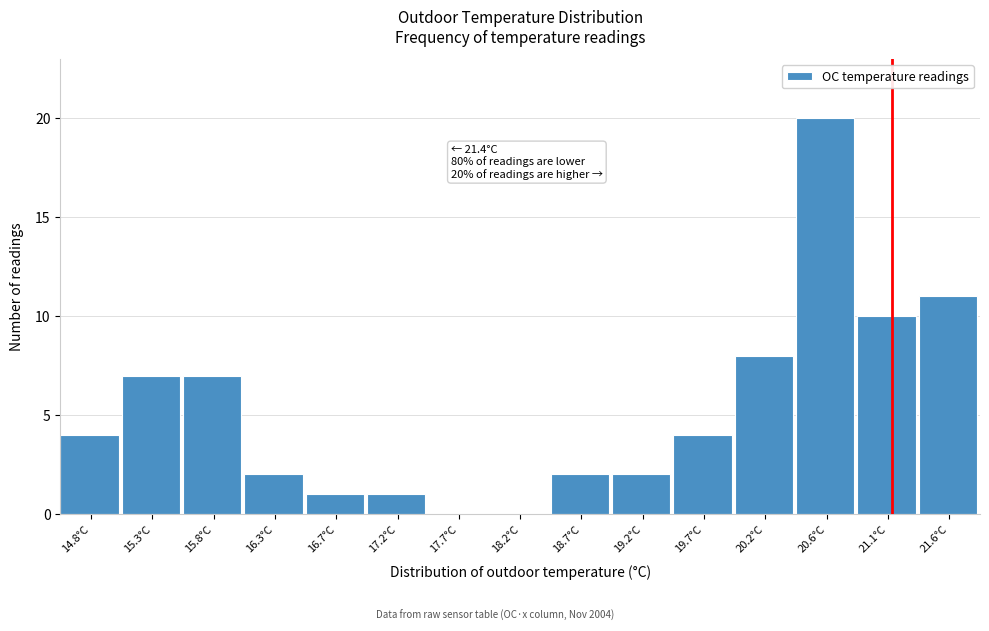

Reading right to left, what are all the values shown in this chart?

21.6°C=11	21.1°C=10	20.6°C=20	20.2°C=8	19.7°C=4	19.2°C=2	18.7°C=2	18.2°C=0	17.7°C=0	17.2°C=1	16.7°C=1	16.3°C=2	15.8°C=7	15.3°C=7	14.8°C=4